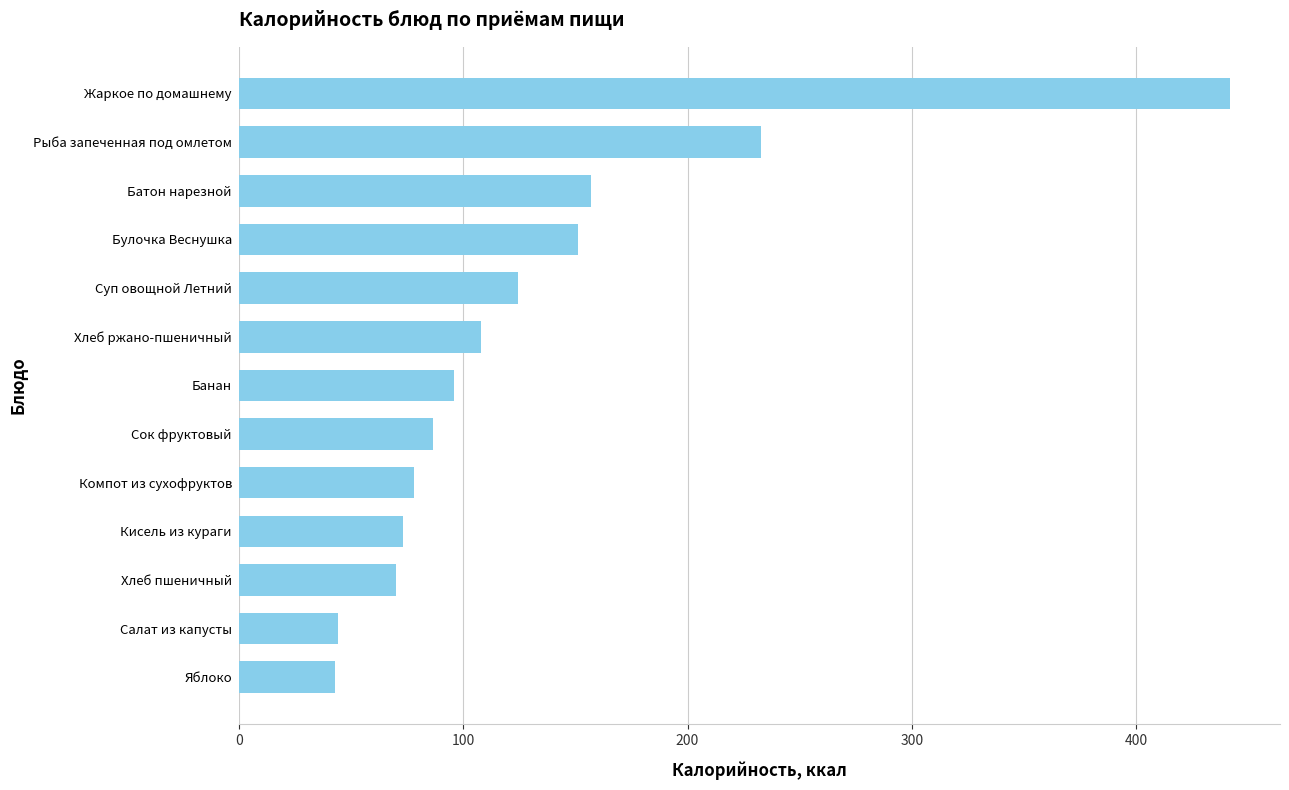

How many bars are there in total?

13